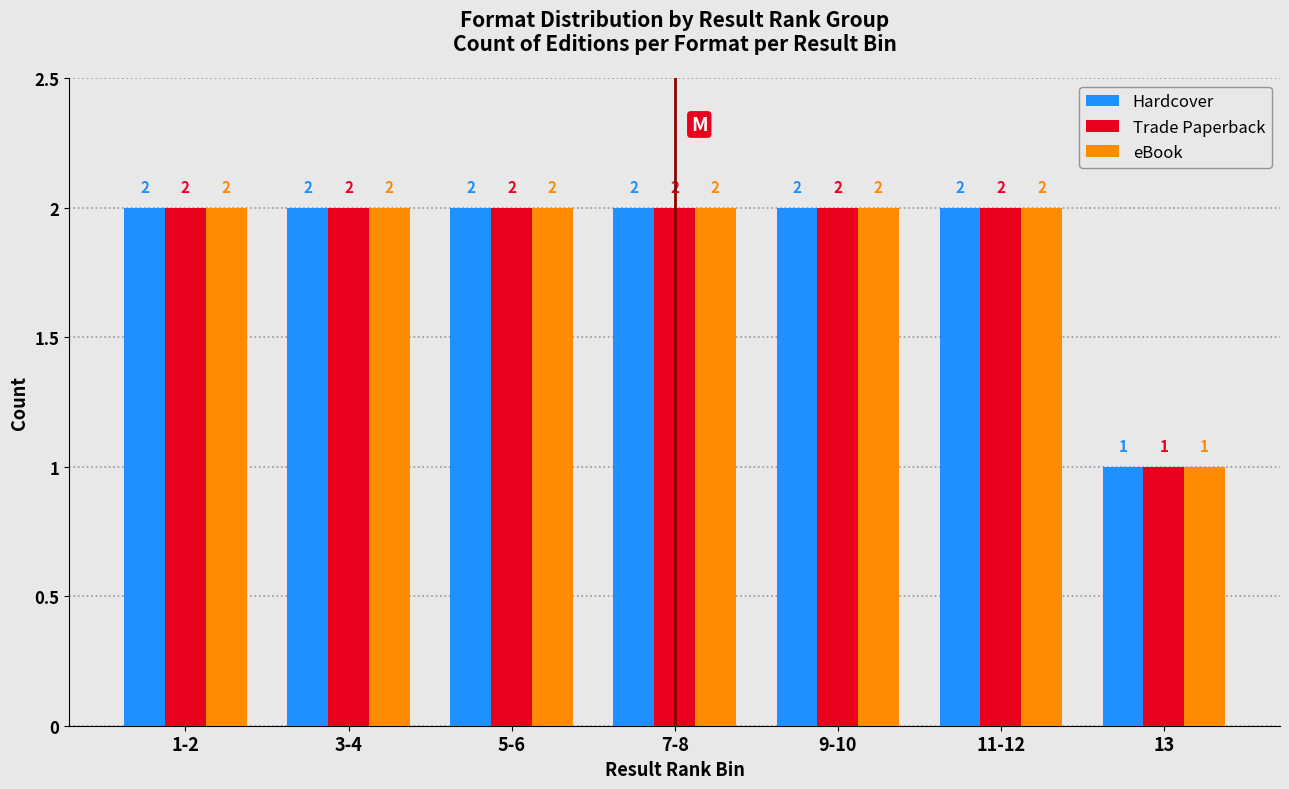

Reading left to right, transcribe all the data shown in this chart.

Hardcover: 2	2	2	2	2	2	1
Trade Paperback: 2	2	2	2	2	2	1
eBook: 2	2	2	2	2	2	1